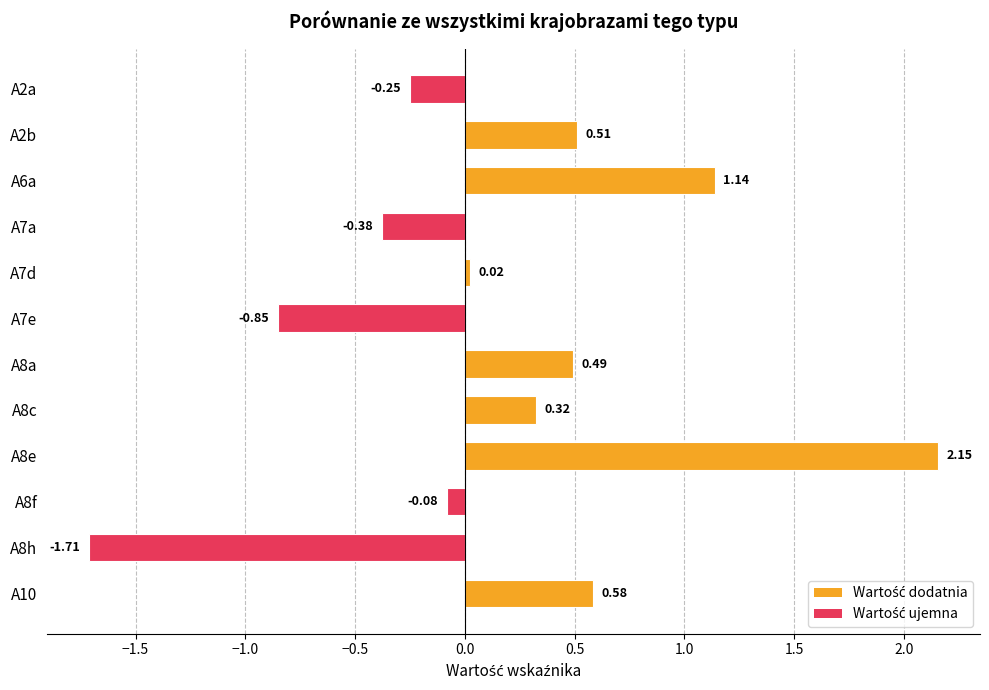

Which label corresponds to the smallest value in the chart?

A8h